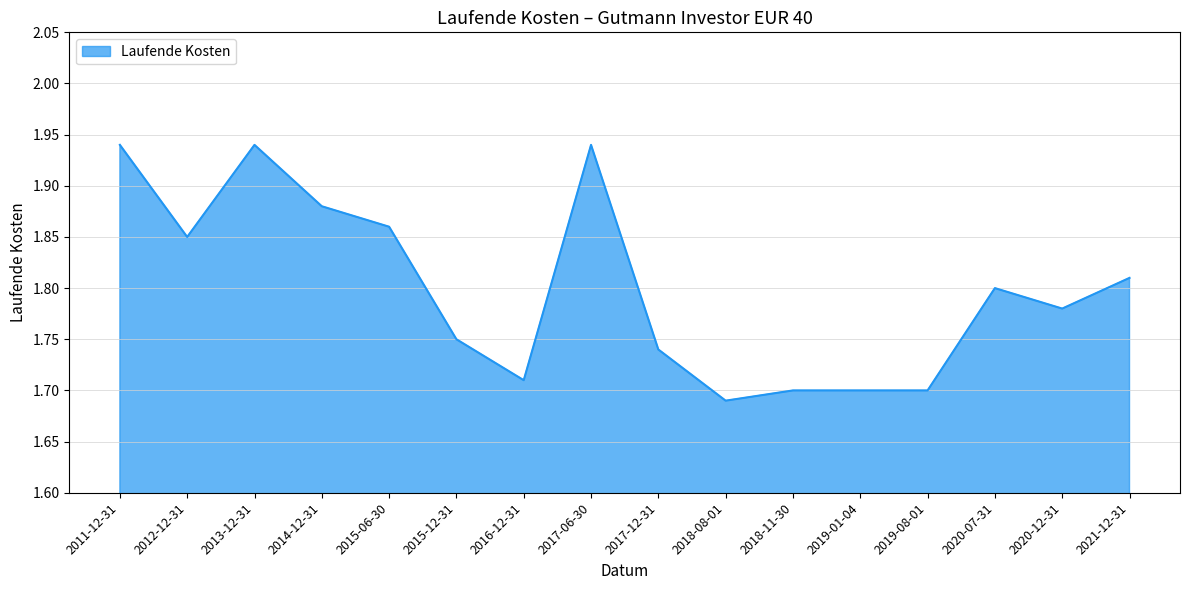

Is it true that the value at 2019-01-04 is 2.7?

False